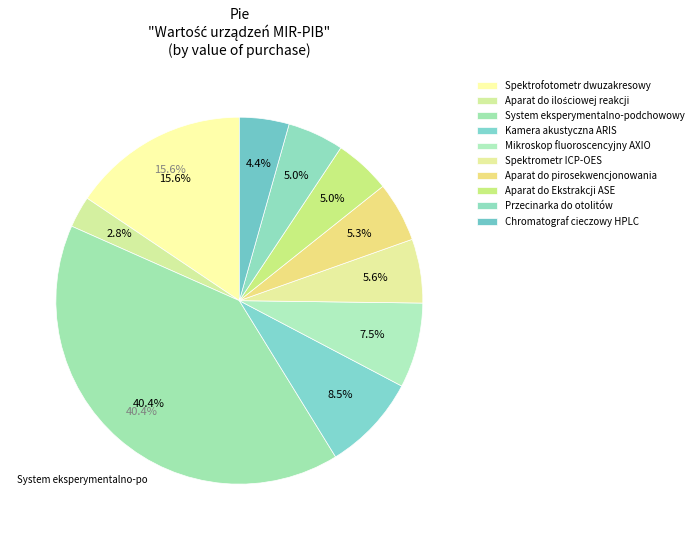

To the nearest percent, what percentage of the pie is Spektrometr ICP-OES?

6%